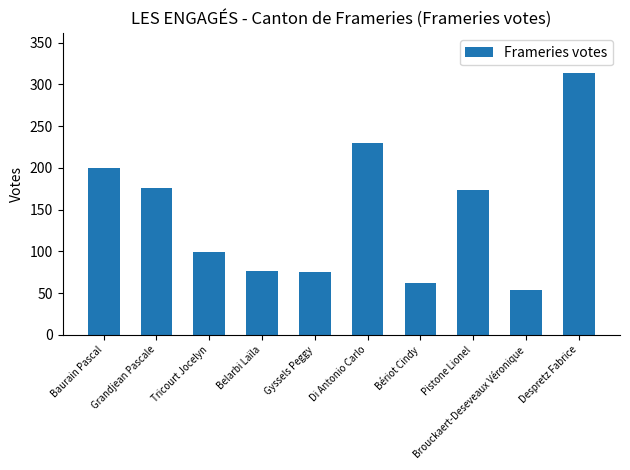

Which has a higher value, Baurain Pascal or Di Antonio Carlo?

Di Antonio Carlo